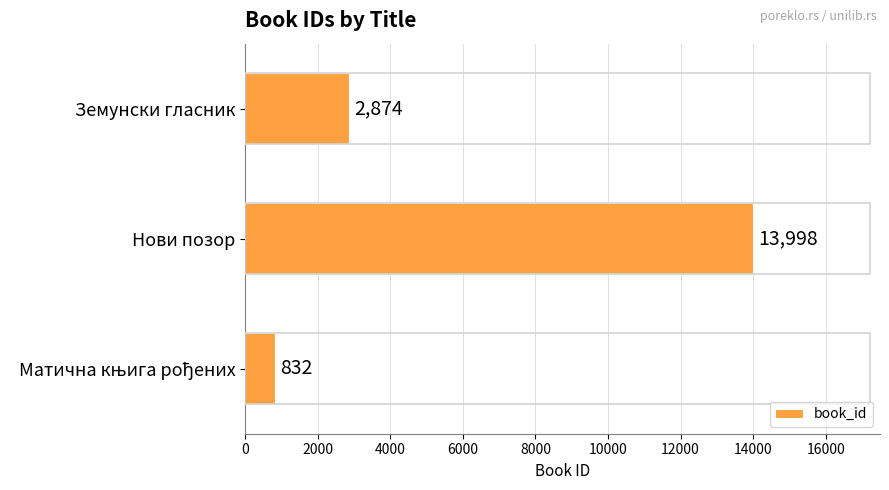

What is the sum of all values?

17704